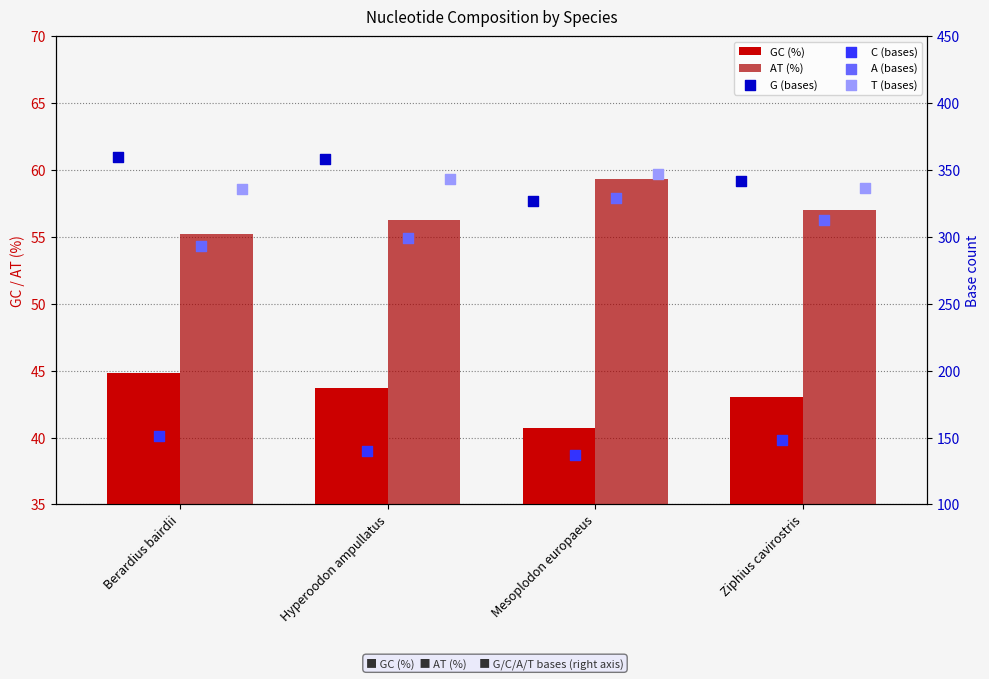

Which series contains the lowest Y value?

GC (%)